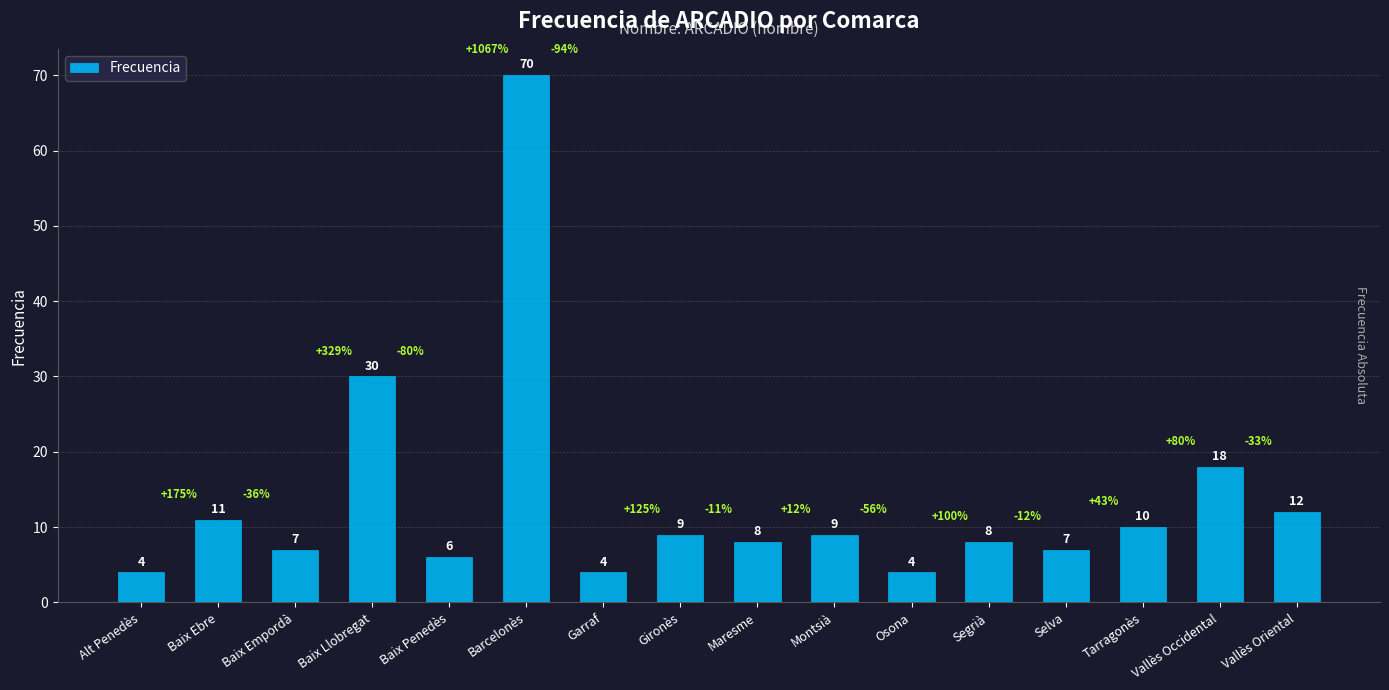

What is the label of the 11th bar from the left?

Osona